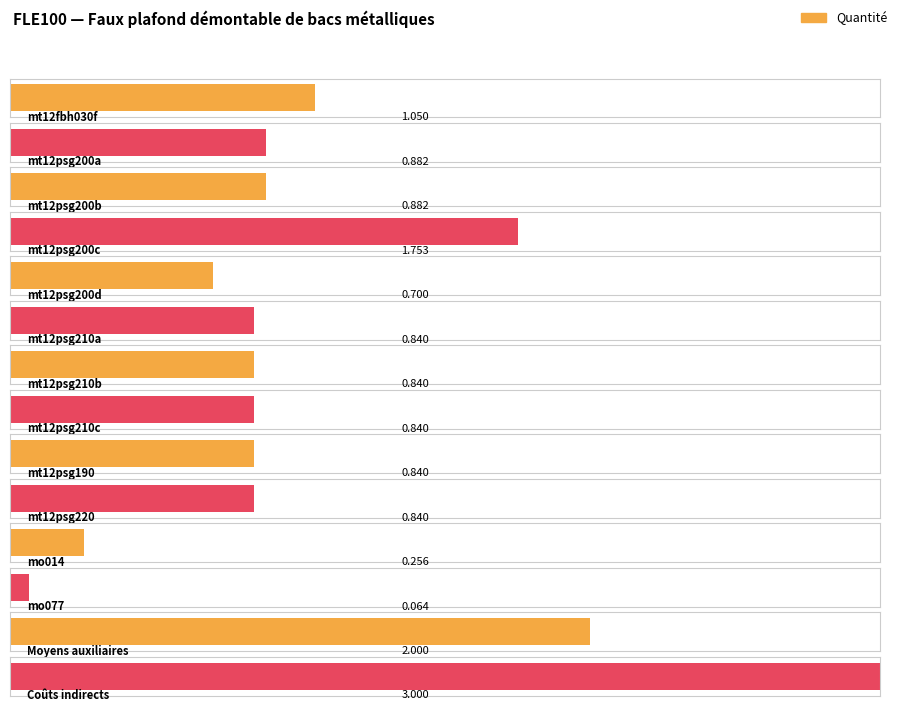

Rank the categories by value from lowest to highest.

mo077, mo014, mt12psg200d, mt12psg210a, mt12psg210b, mt12psg210c, mt12psg190, mt12psg220, mt12psg200a, mt12psg200b, mt12fbh030f, mt12psg200c, Moyens auxiliaires, Coûts indirects